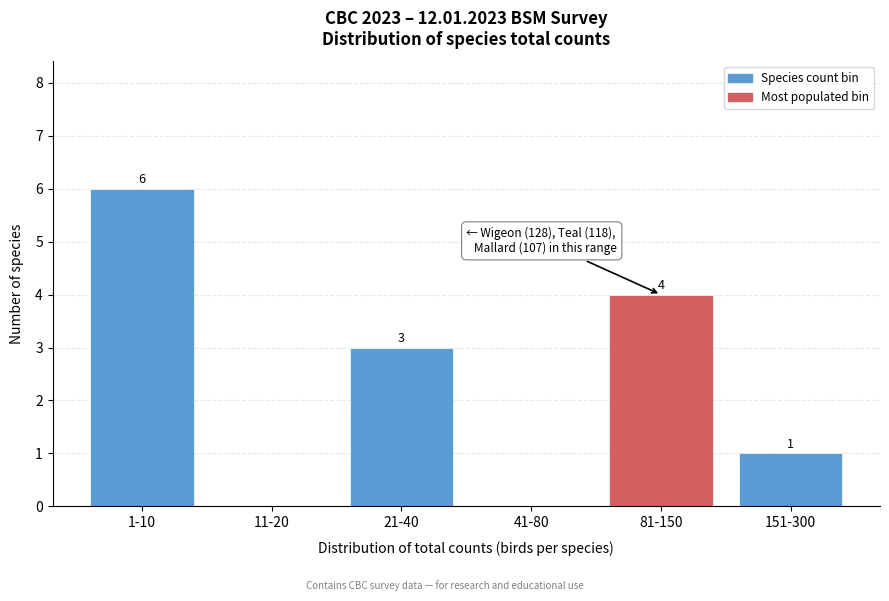

Reading left to right, transcribe all the data shown in this chart.

1-10=6	11-20=0	21-40=3	41-80=0	81-150=4	151-300=1